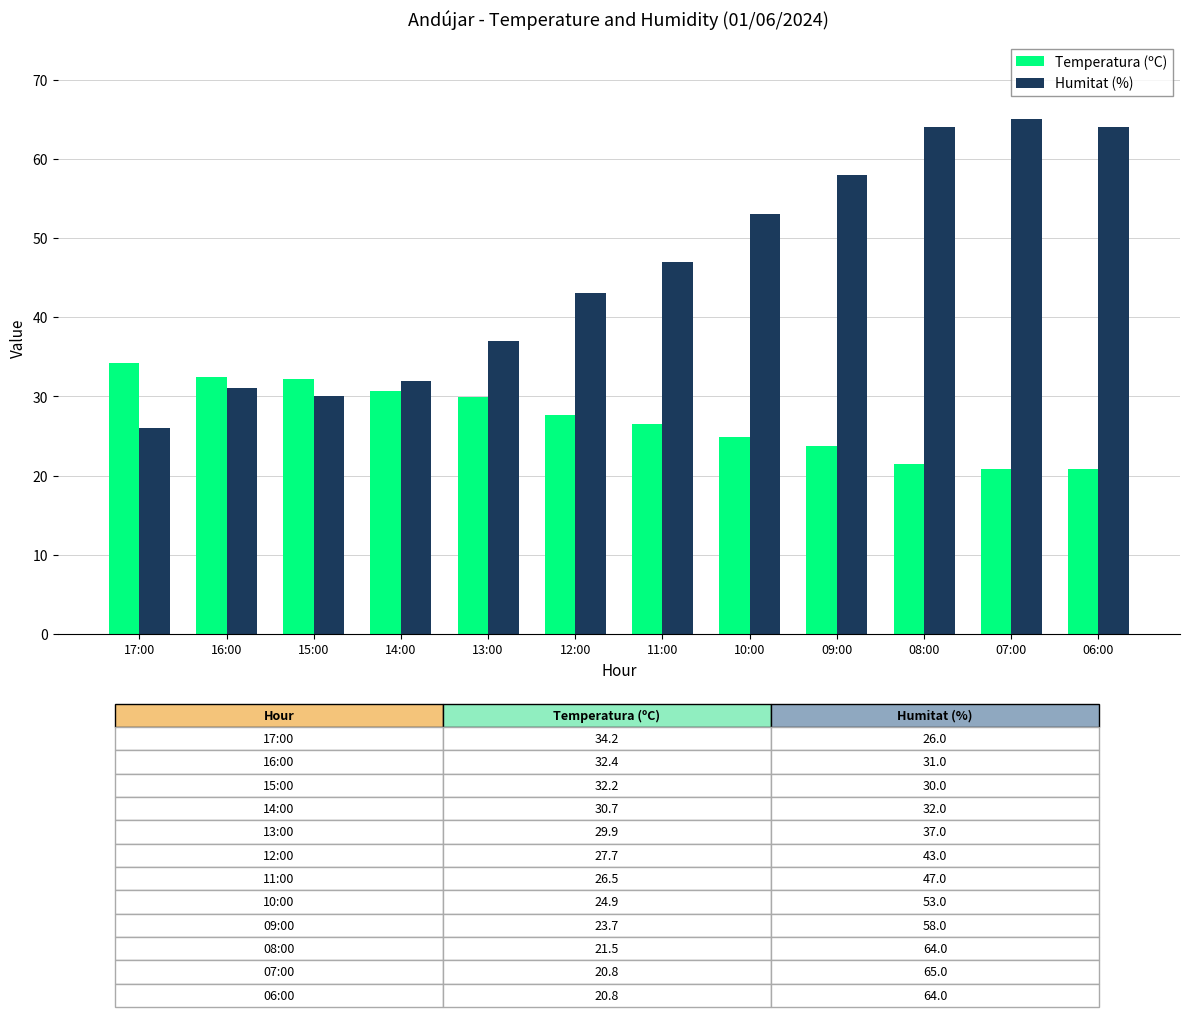

Rank the series by their maximum value, from lowest to highest.

Temperatura (ºC), Humitat (%)